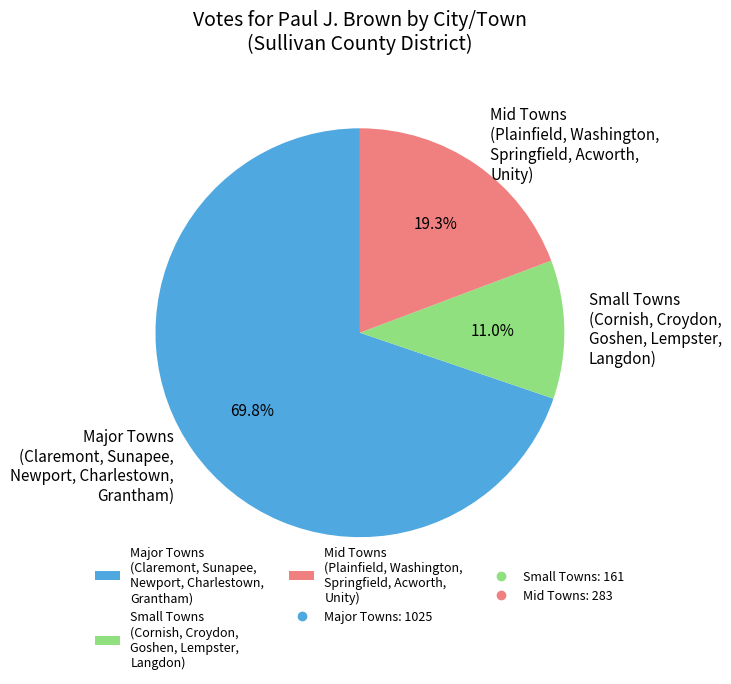

How many slices are in this pie chart?

3